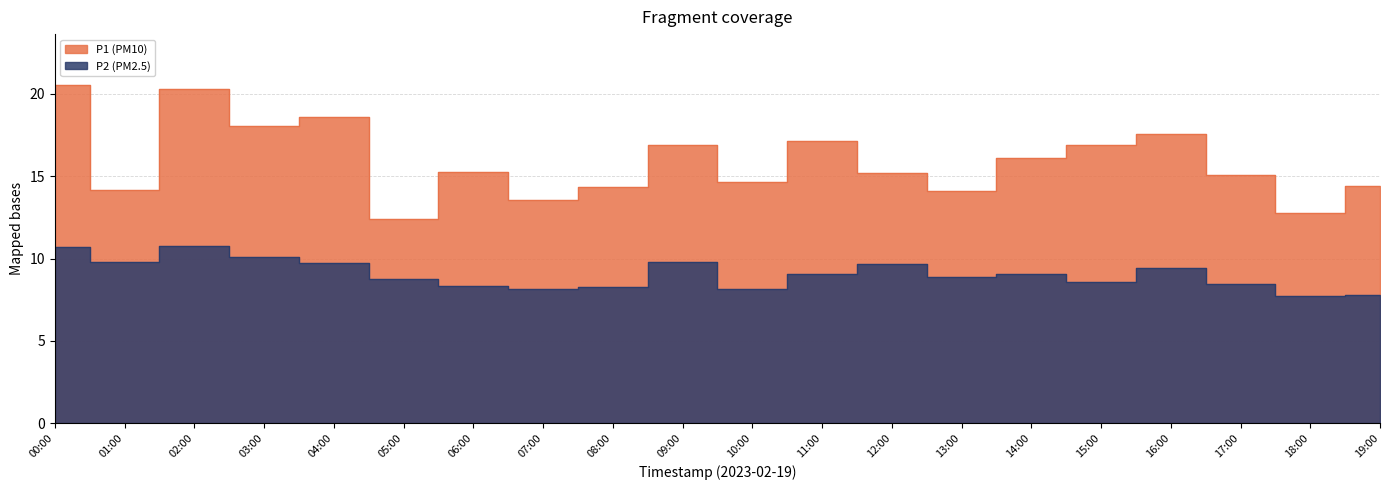

True or false: P1 has a value of 15.1 at 17:00.

True